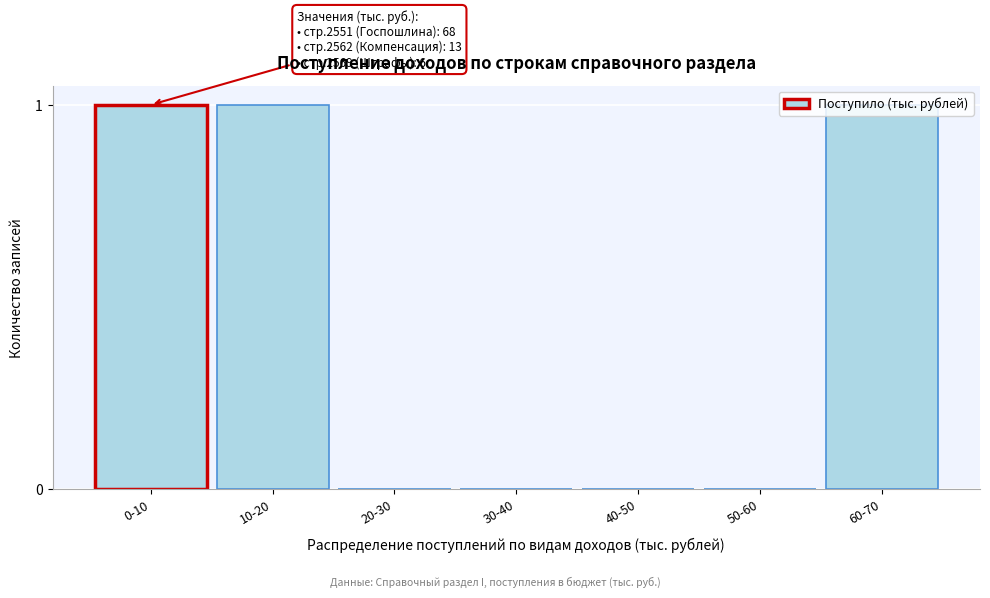

Is it true that the value at 20-30 is 1?

False